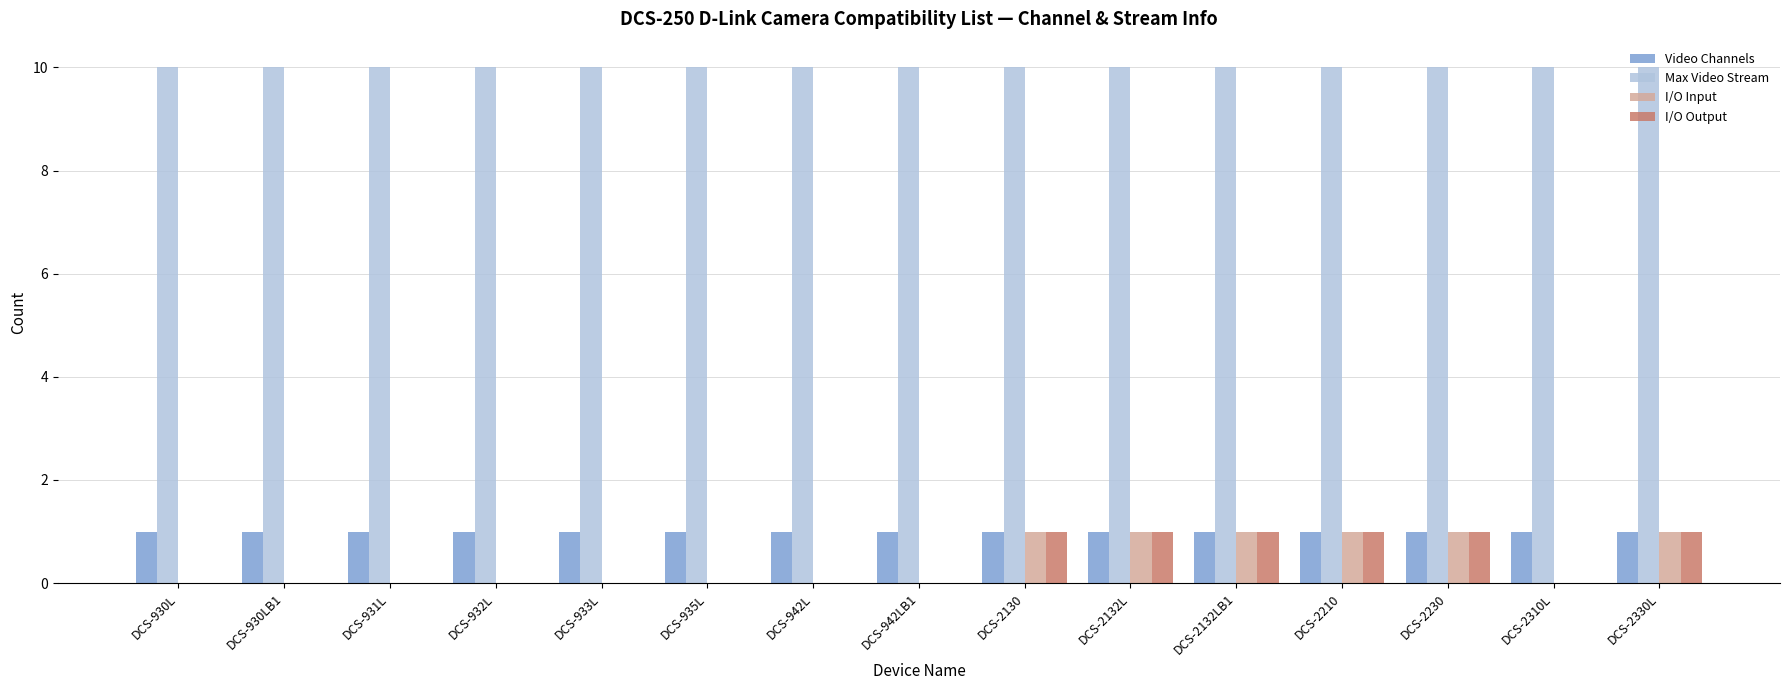

How many data points does each series have?

15